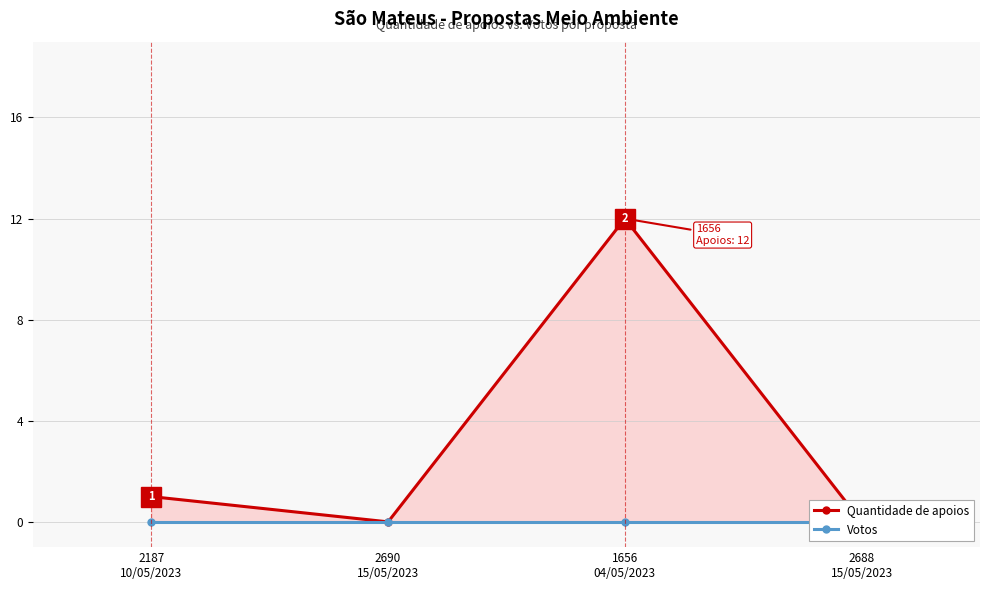

True or false: Votos and Quantidade de apoios cross at least once.

False